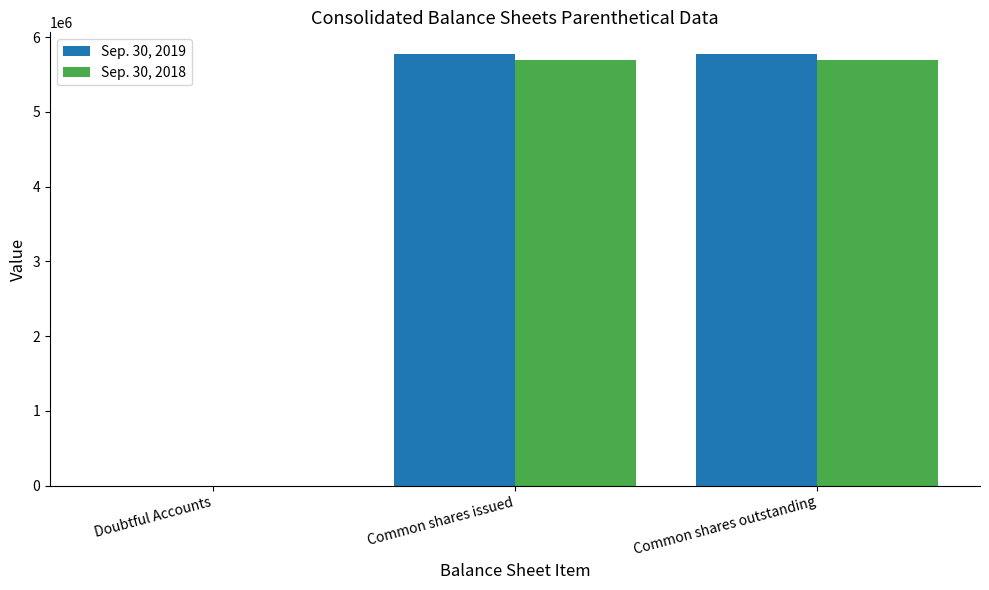

The value of Sep. 30, 2018 at Common shares outstanding is 5690000. True or false?

True